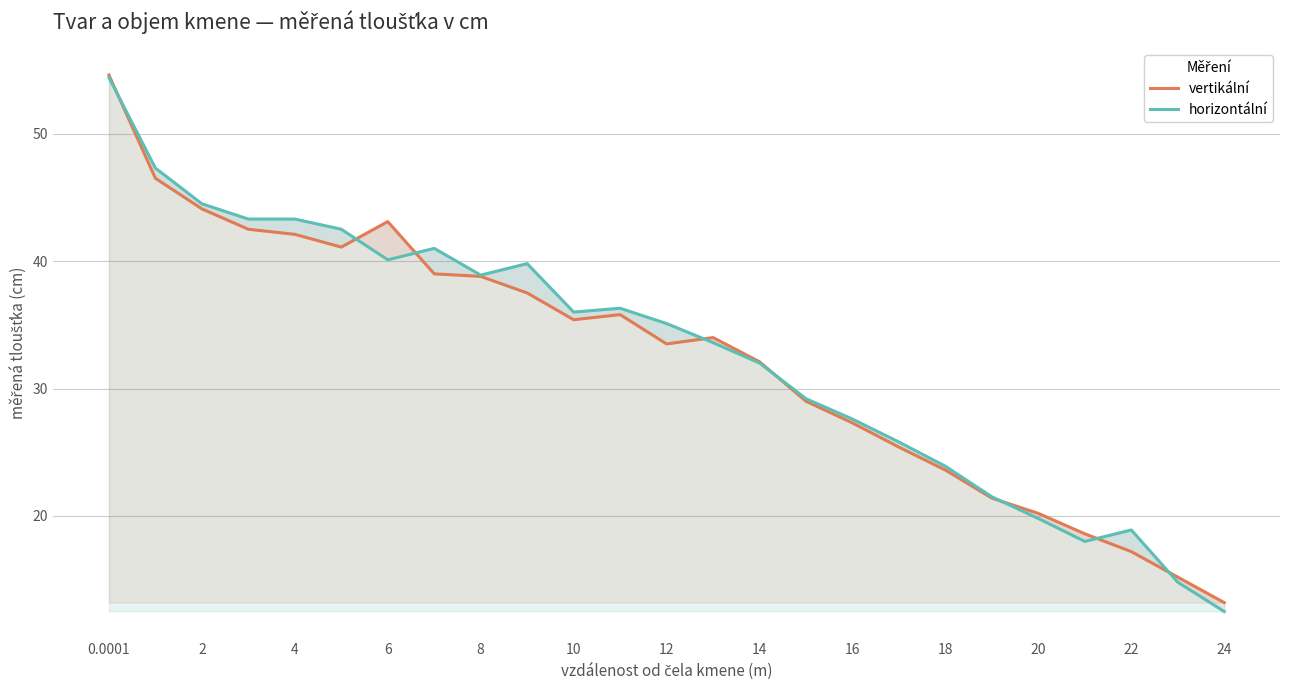

How many interior local peaks does the horizontální series have?

4